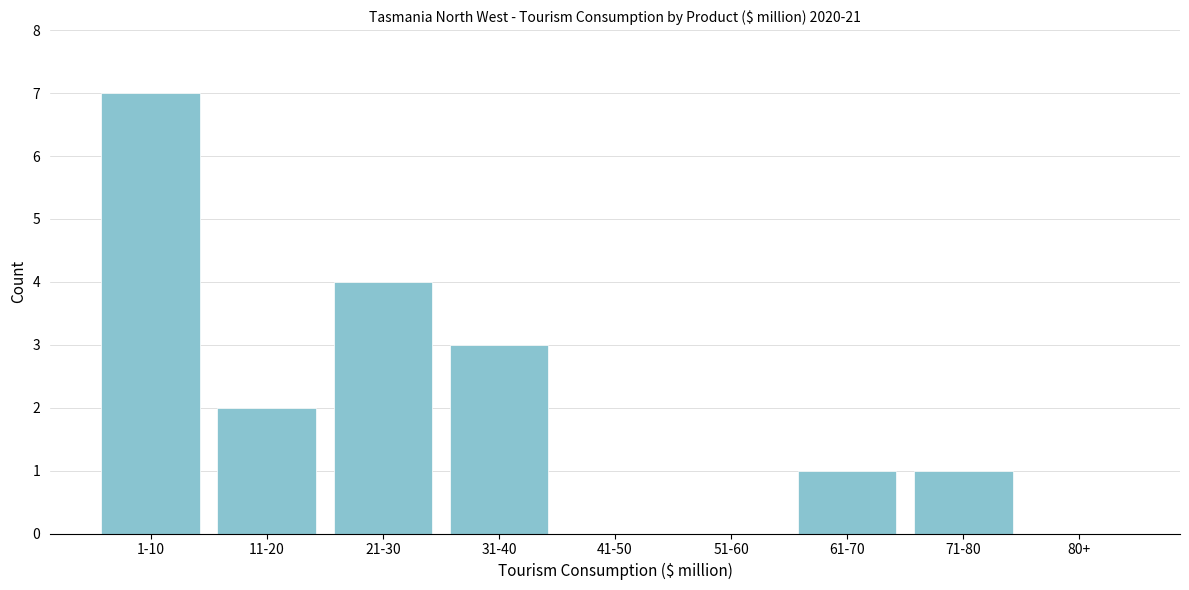

Reading left to right, transcribe all the data shown in this chart.

1-10=7	11-20=2	21-30=4	31-40=3	41-50=0	51-60=0	61-70=1	71-80=1	80+=0